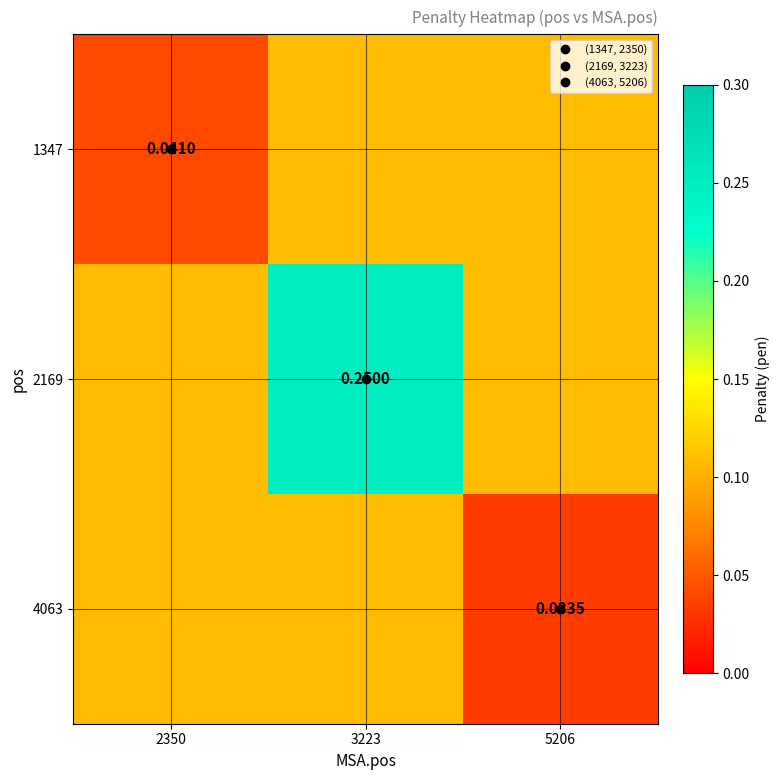

Which series has the widest spread of values?

2169